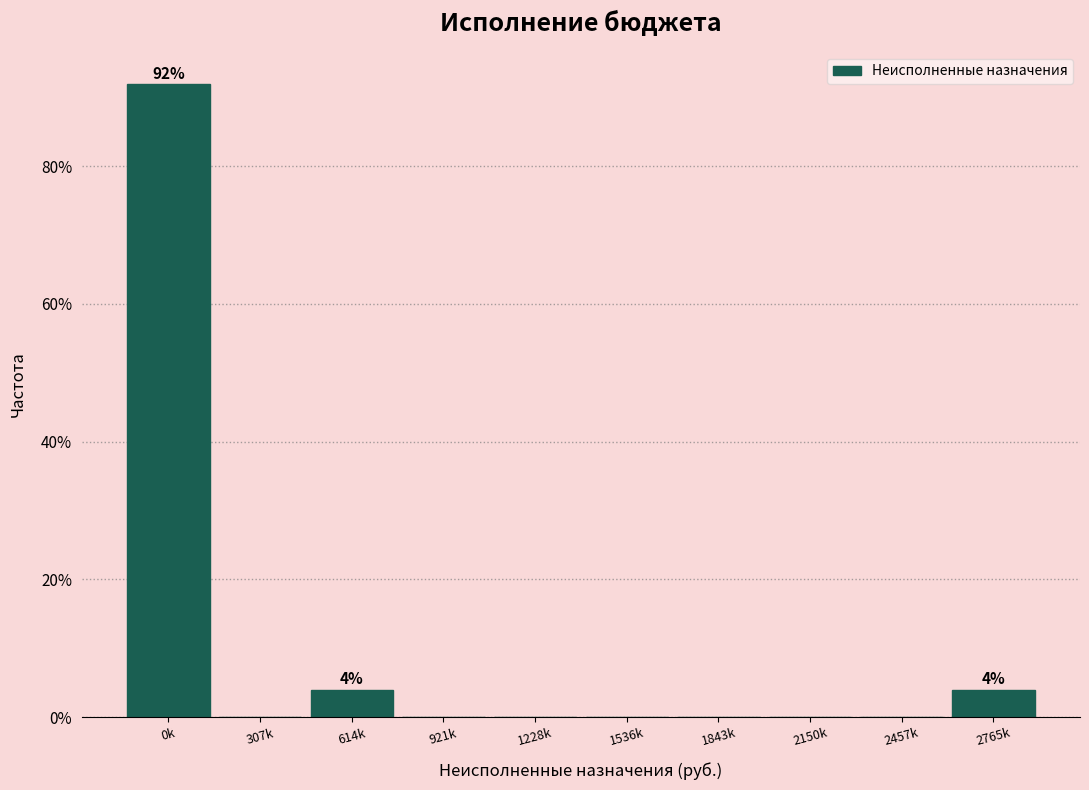

Reading left to right, transcribe all the data shown in this chart.

0k=92	307k=0	614k=4	921k=0	1228k=0	1536k=0	1843k=0	2150k=0	2457k=0	2765k=4